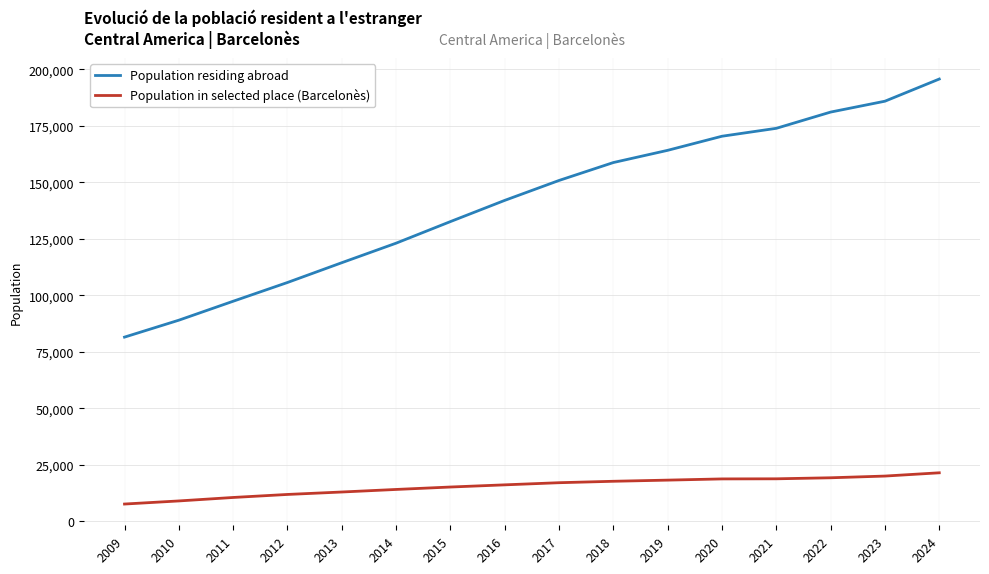

List the series in order of their peak value, highest first.

Population residing abroad, Population in selected place (Barcelonès)